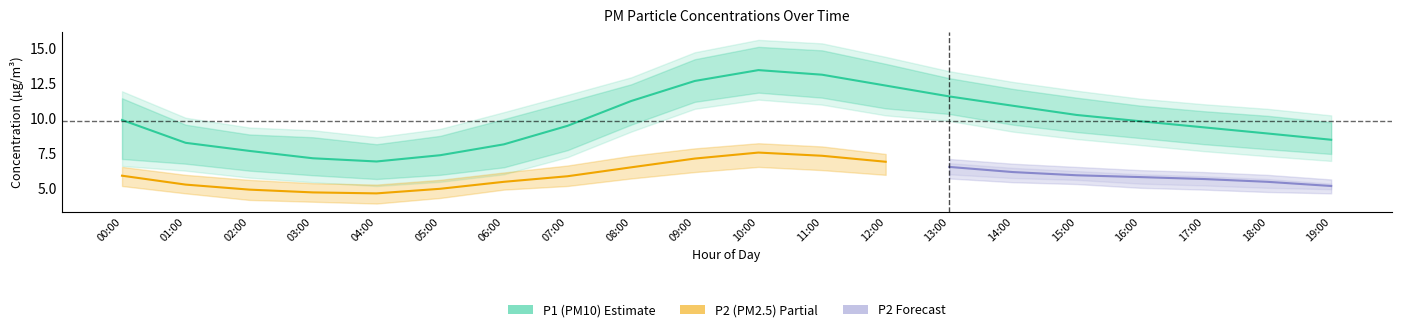

What is the difference between the P1_upper values at 19:00 and 04:00?

1.6